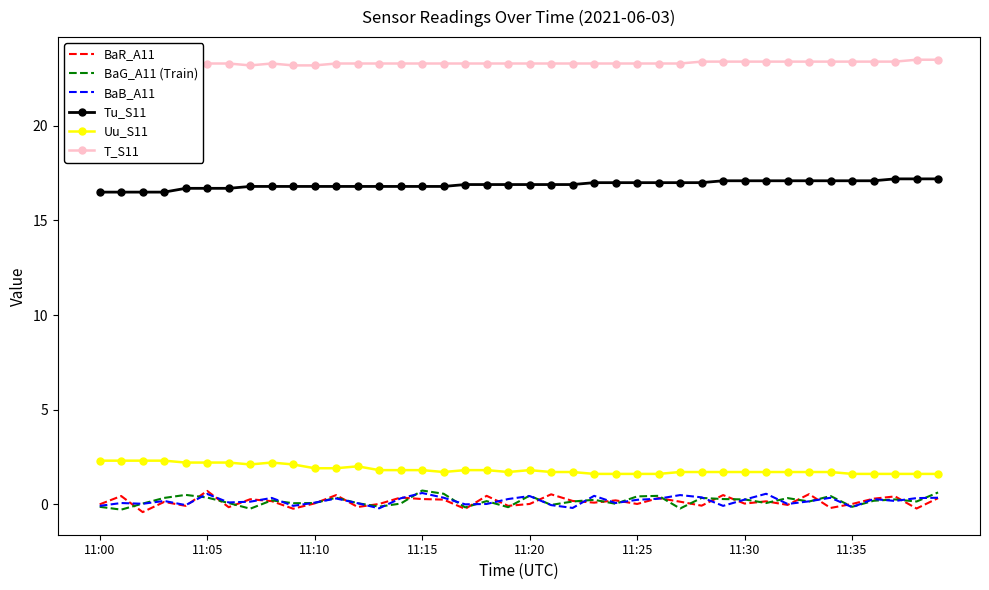

What is the value of the Tu_S11 point at the 34th from the left?

17.1